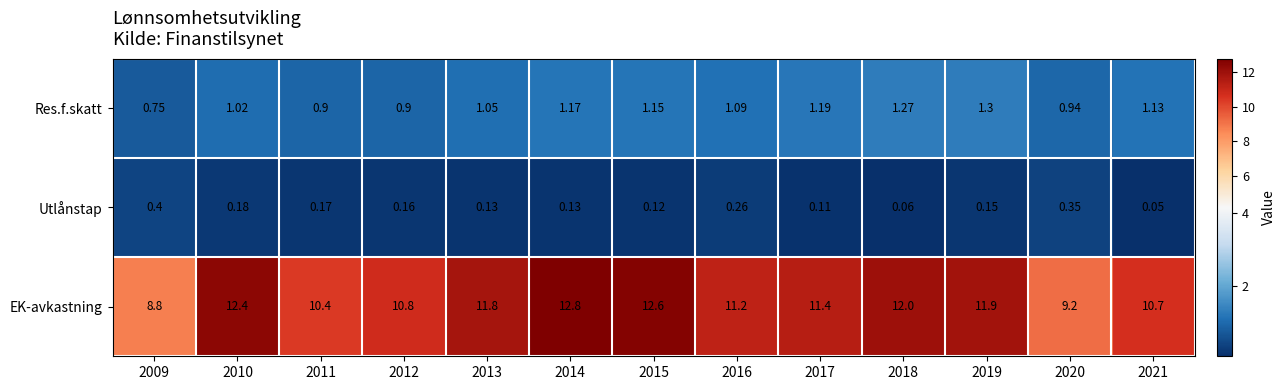

List the series in order of their peak value, lowest first.

Utlånstap, Res.f.skatt, EK-avkastning